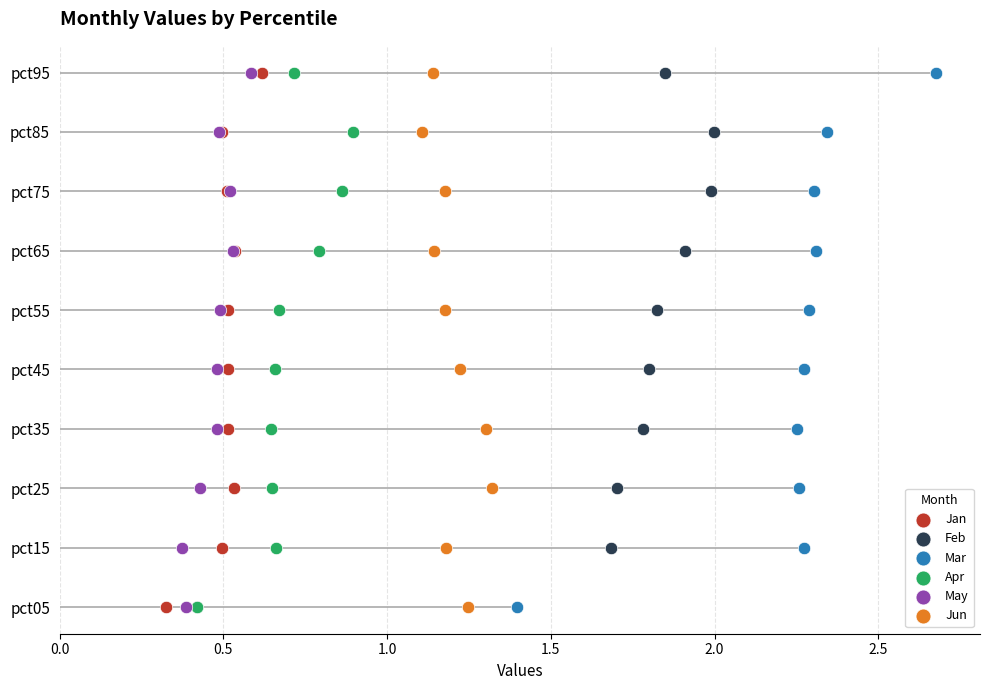

What are all the series names shown in the legend?

Jan, Feb, Mar, Apr, May, Jun